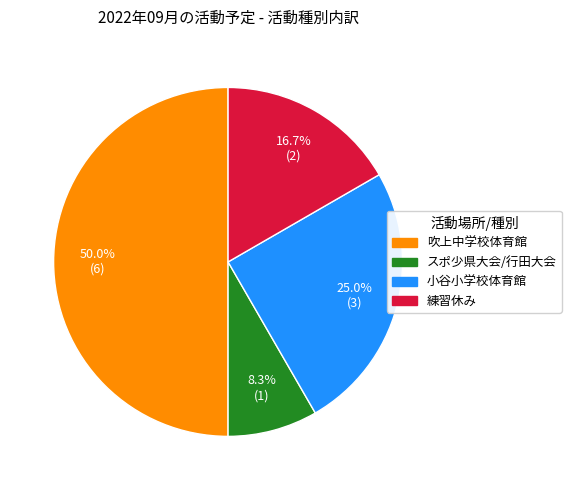

True or false: 練習休み accounts for 11% of the total.

False